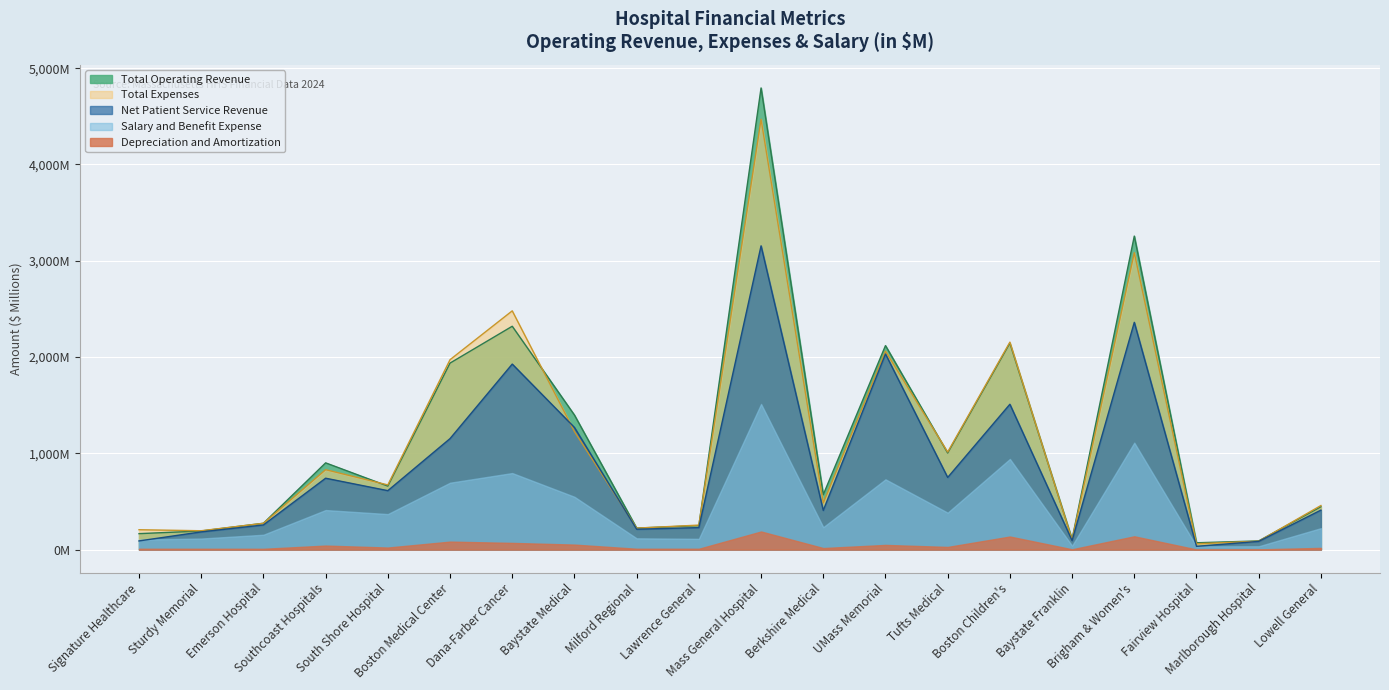

How many intersections are there between Net Patient Service Revenue and Total Expenses?

2